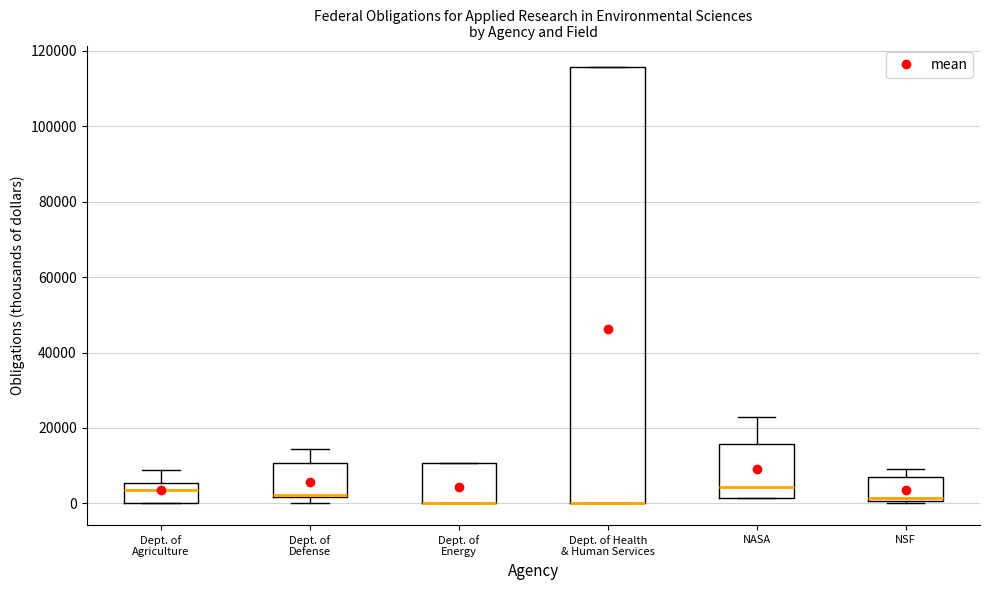

Comparing the boxes themselves (not the whiskers), which one is the tallest?

Dept. of Health & Human Services